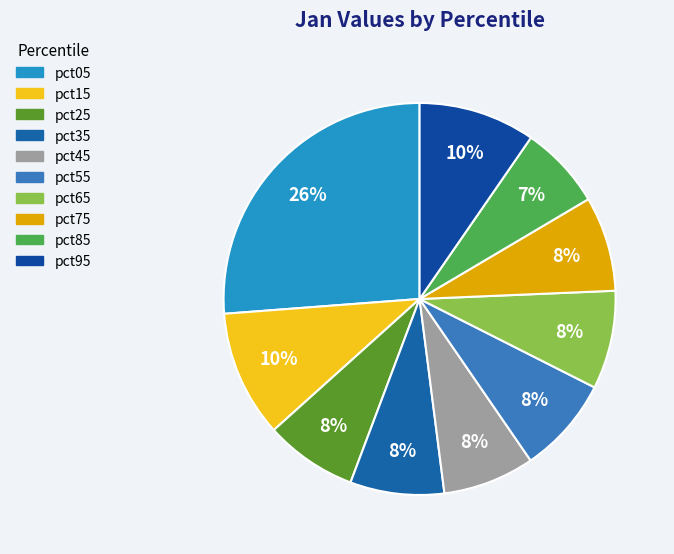

What is the total percentage of pct85 and pct95?

16.5%